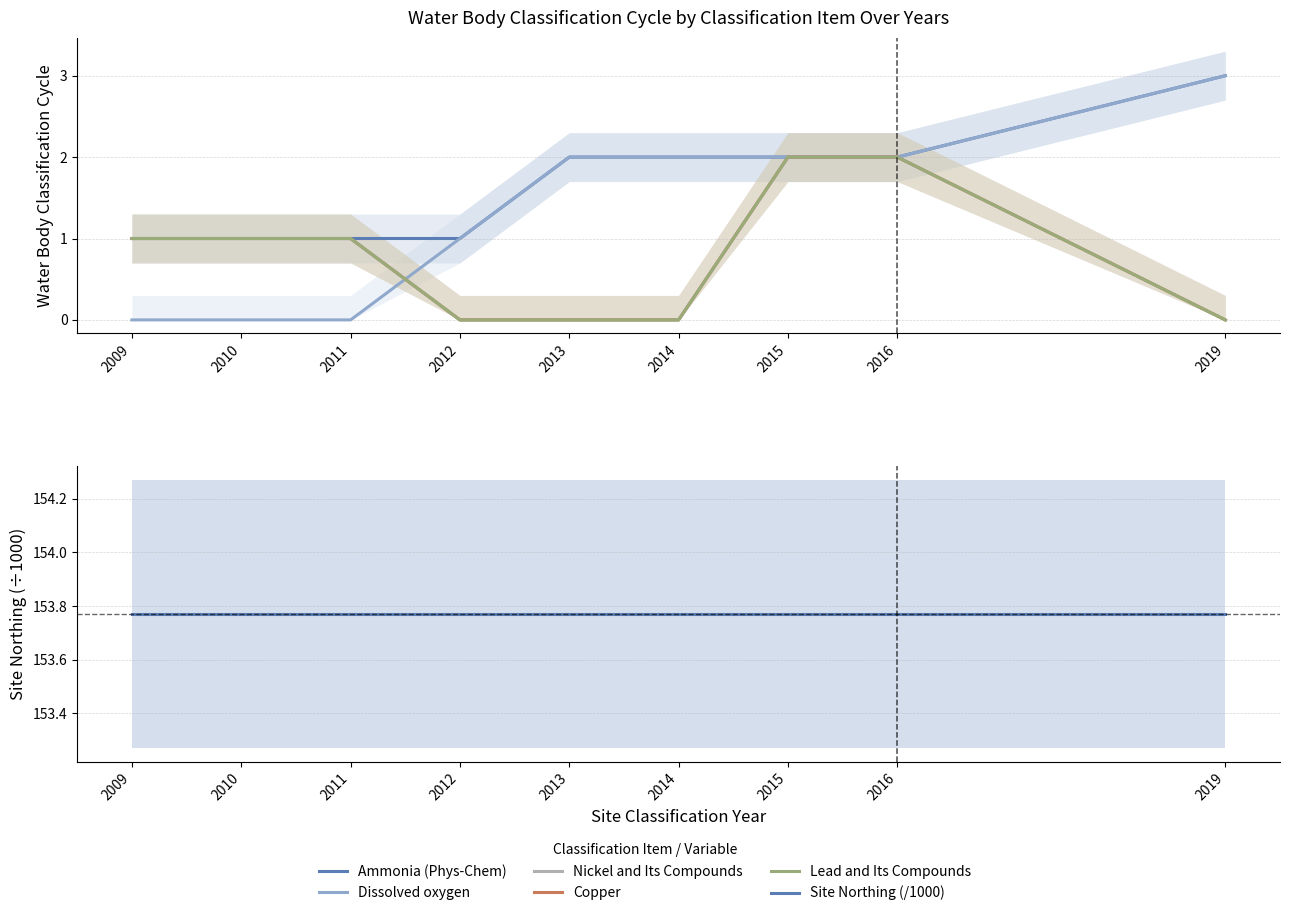

Is it true that Dissolved oxygen equals 0.0 at 2011?

True